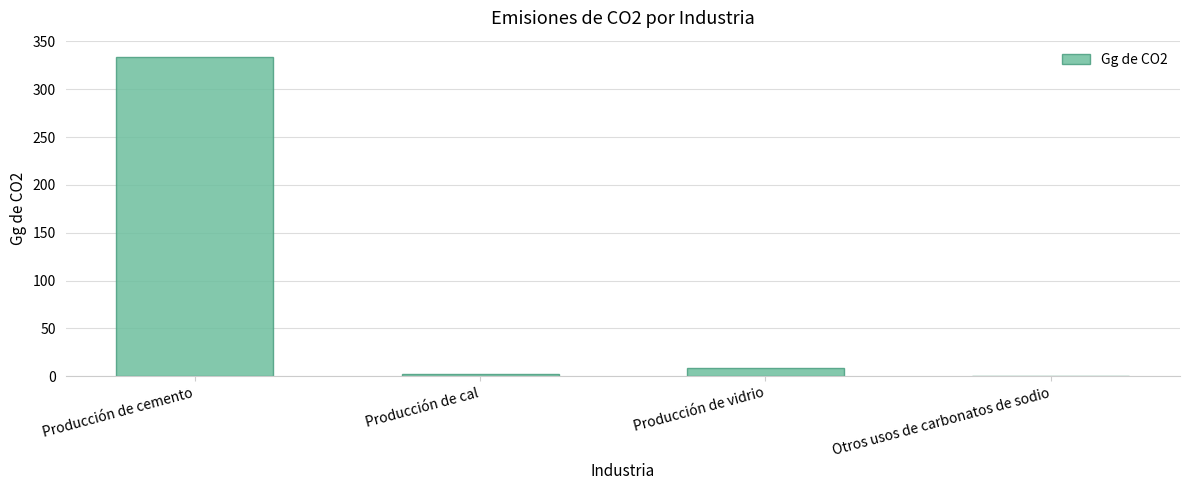

What is the difference between the values at Otros usos de carbonatos de sodio and Producción de vidrio?

8.1